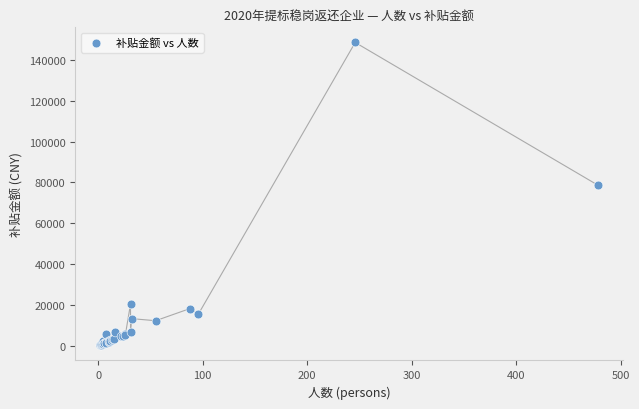

What Y value in the scatter plot is closest to 74386?

78718.5